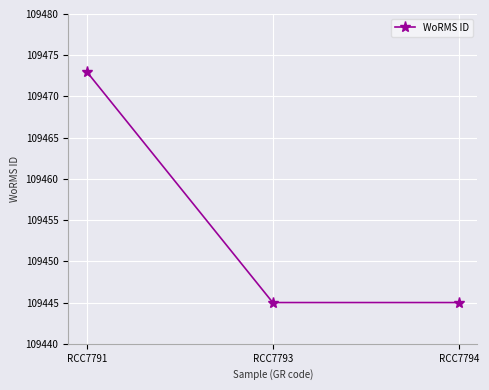

What is the ratio of the value at RCC7794 to the value at RCC7793?

1.0